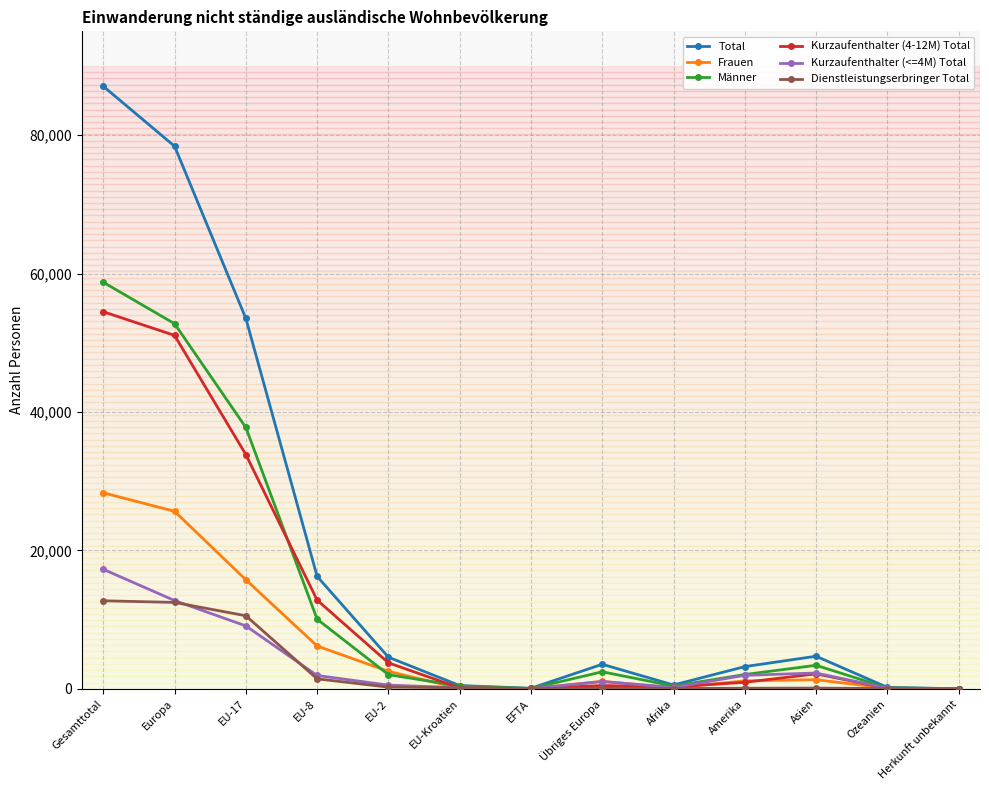

List the series in order of their peak value, highest first.

Total, Männer, Kurzaufenthalter (4-12M) Total, Frauen, Kurzaufenthalter (<=4M) Total, Dienstleistungserbringer Total